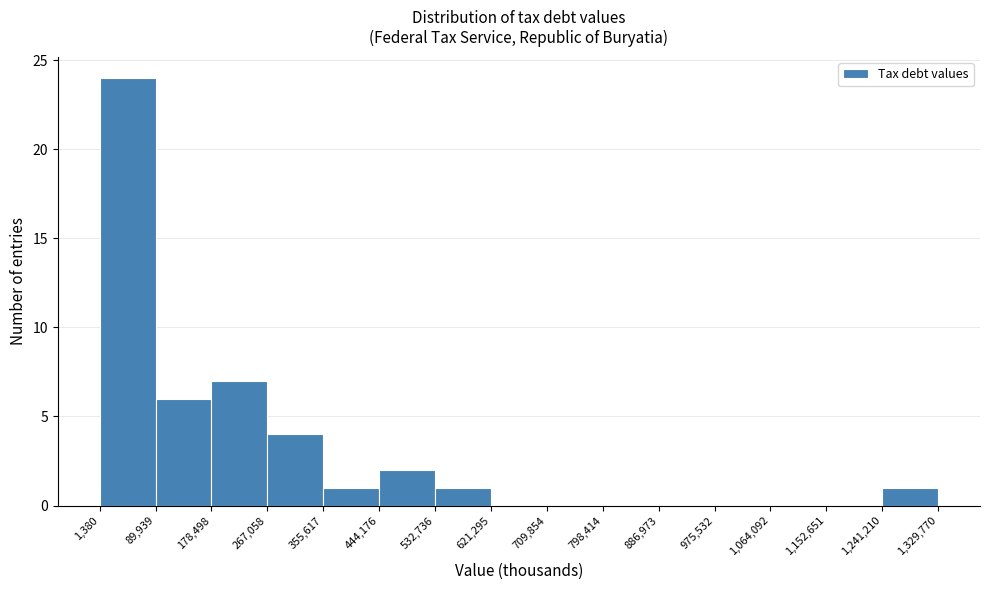

Over which range of the x-axis is the bar tallest?

1,380 to 89,939